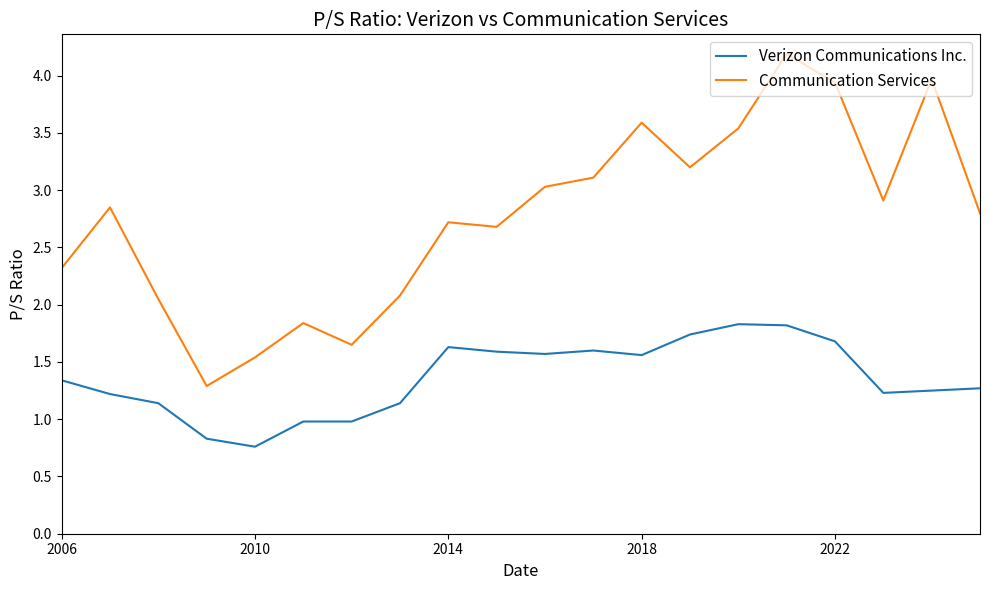

True or false: Verizon Communications Inc. and Communication Services intersect in this chart.

False